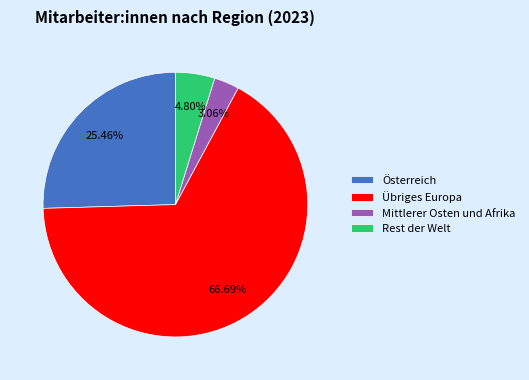

To the nearest percent, what portion does Mittlerer Osten und Afrika represent?

3%